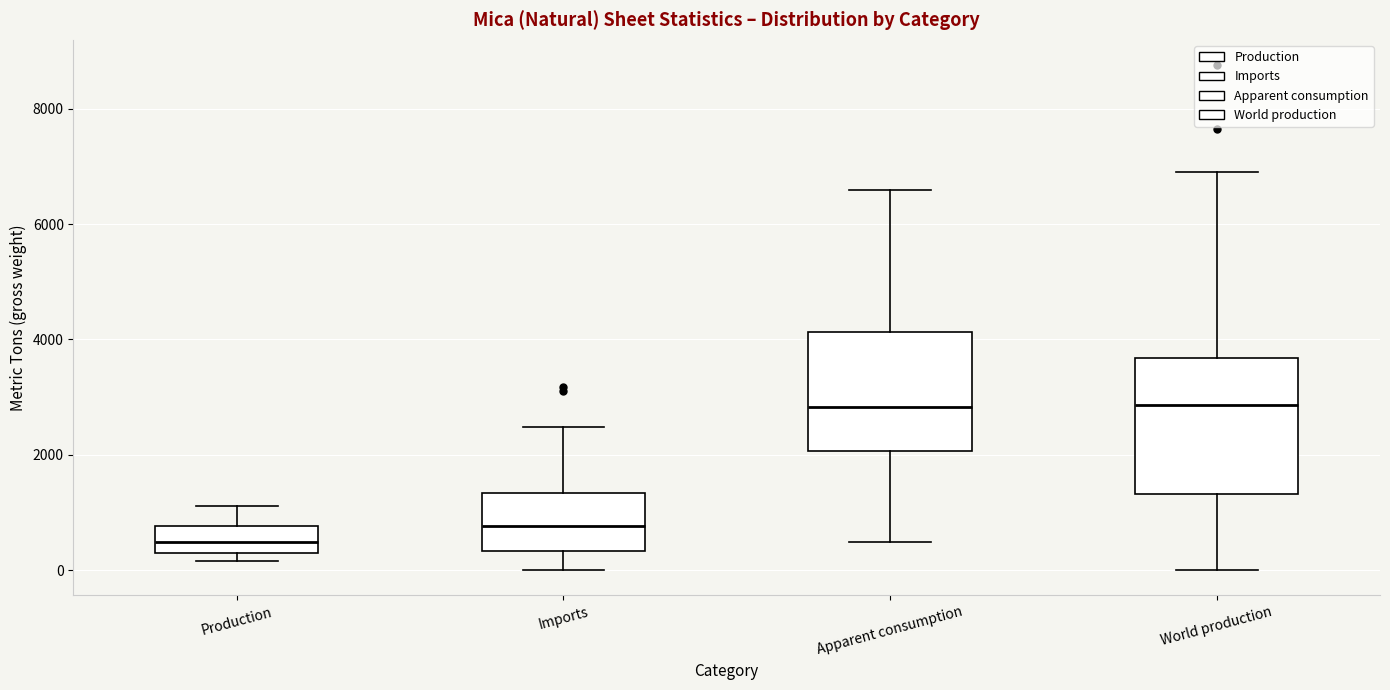

Where is the upper edge of the box for Production on the y-axis? The values are not printed on the chart, so give them approximately, as read against the axis.

800